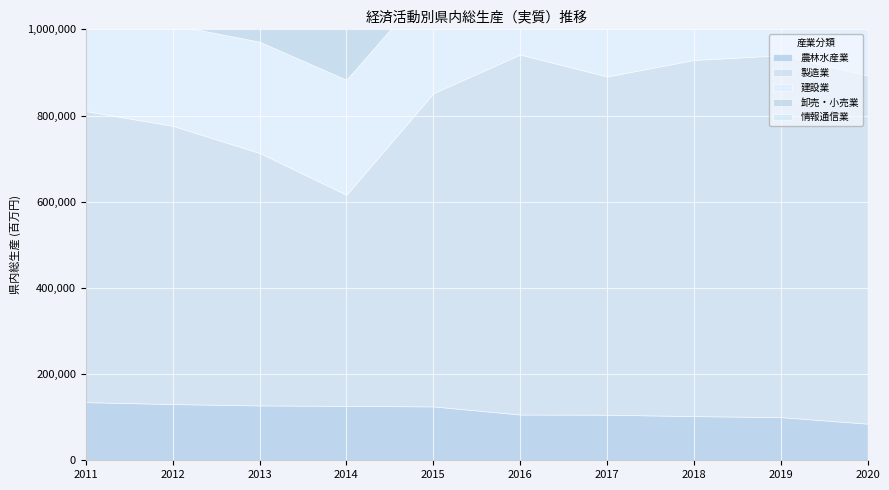

At which label does 情報通信業 reach its minimum?

2014